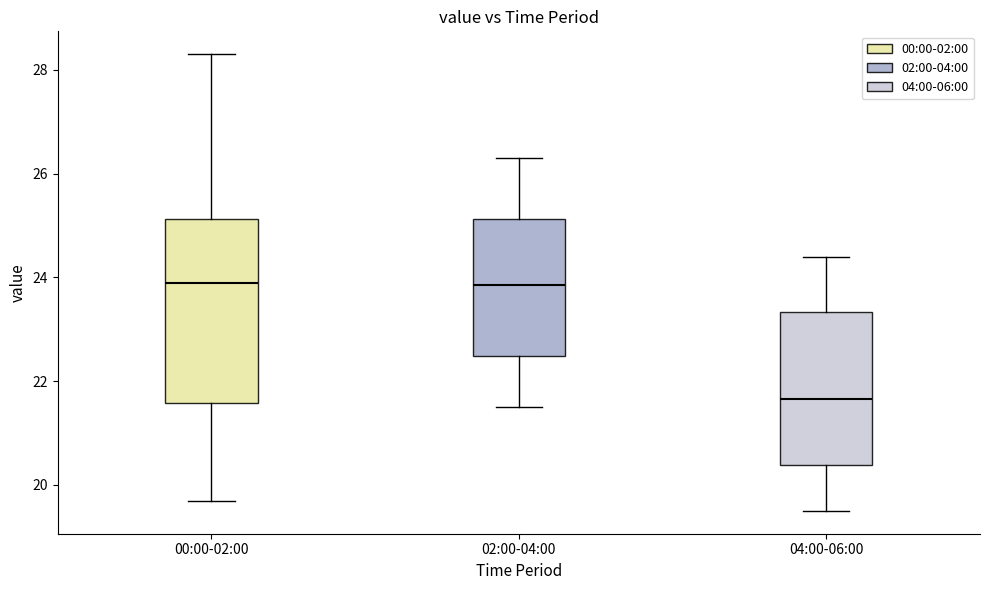

Which box's median line is the lowest?

04:00-06:00